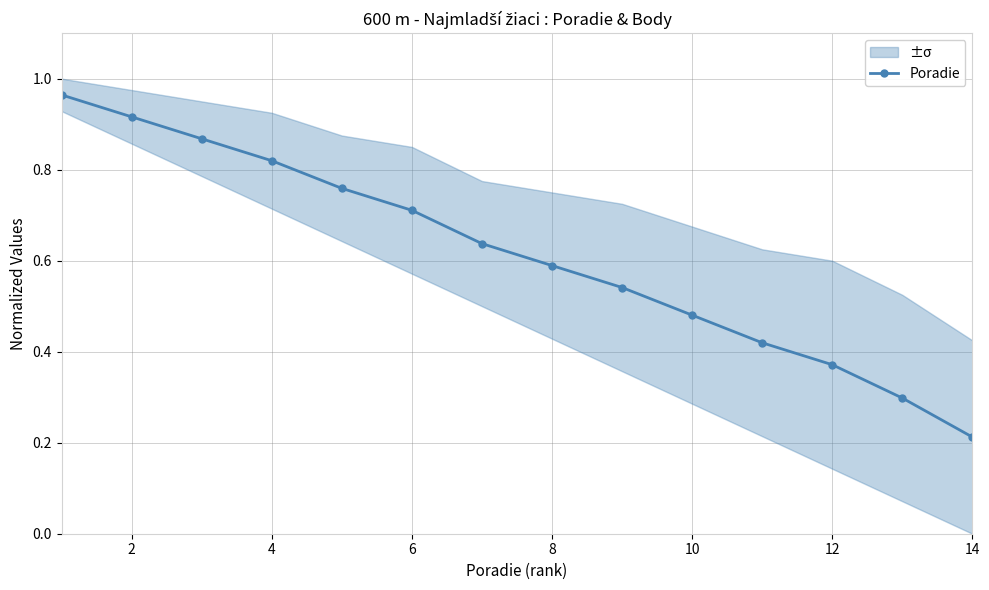

True or false: Poradie has more than 2 points higher than both neighbors.

False